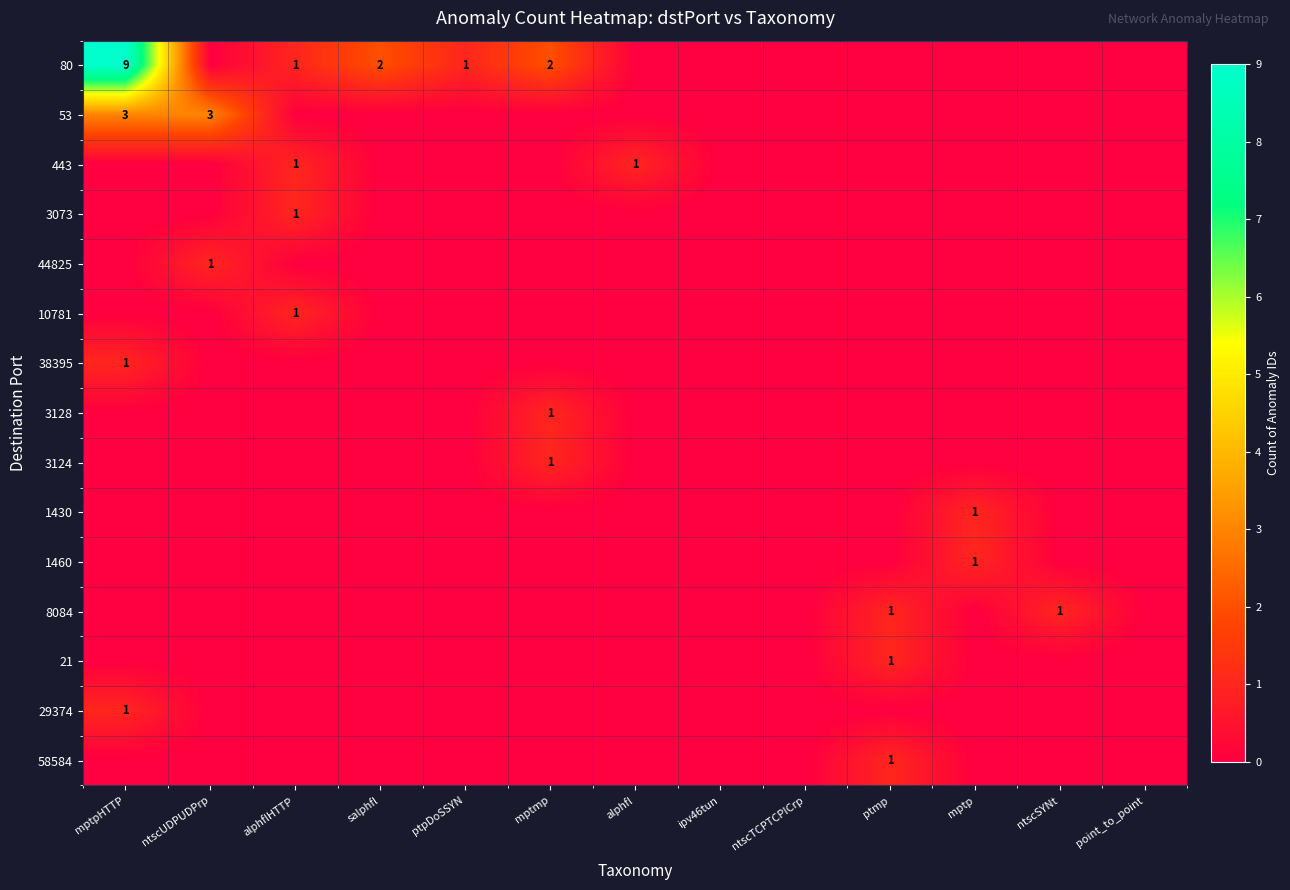

Where is 53 nearest to the value 1?

alphflHTTP